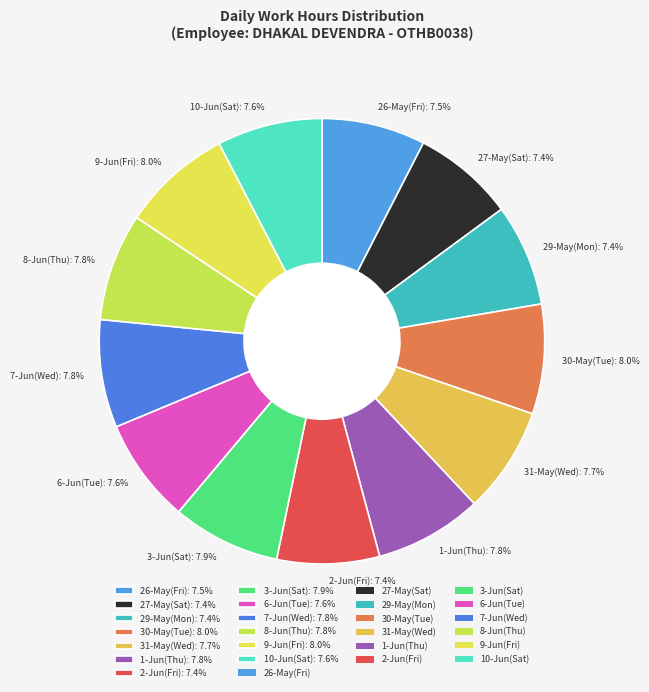

What is the ratio of the value at 1-Jun(Thu): 7.8% to the value at 26-May(Fri): 7.5%?

1.0